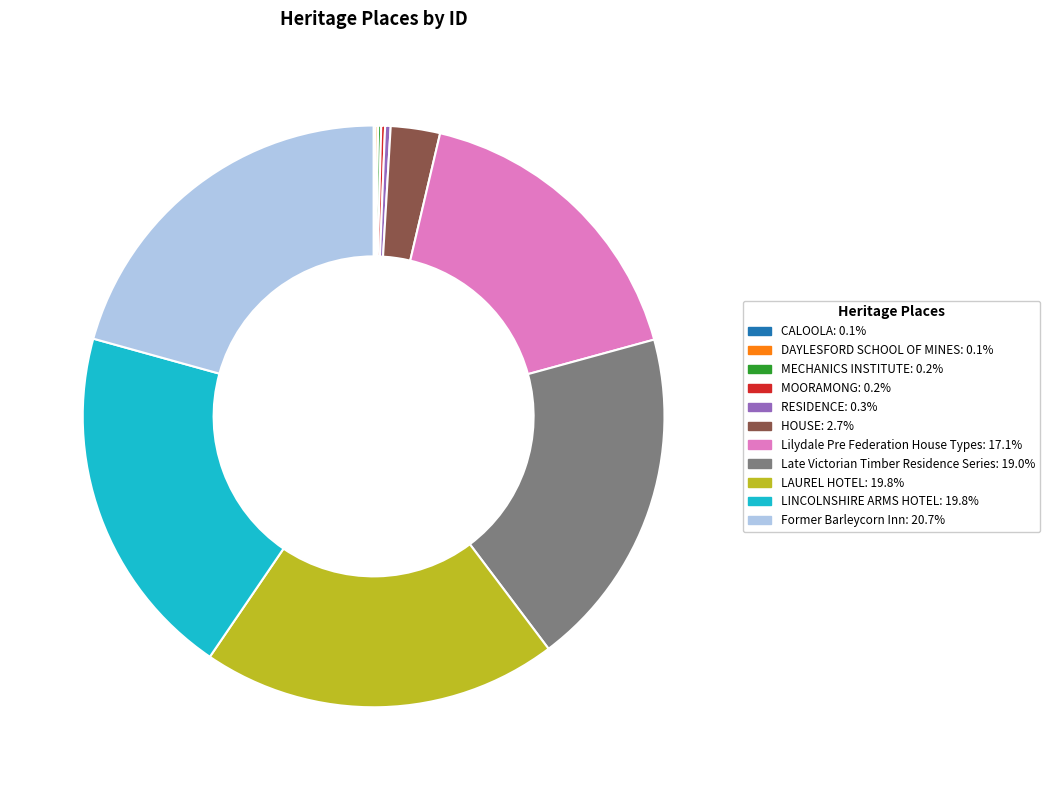

What is the largest slice in the pie chart?

Former Barleycorn Inn